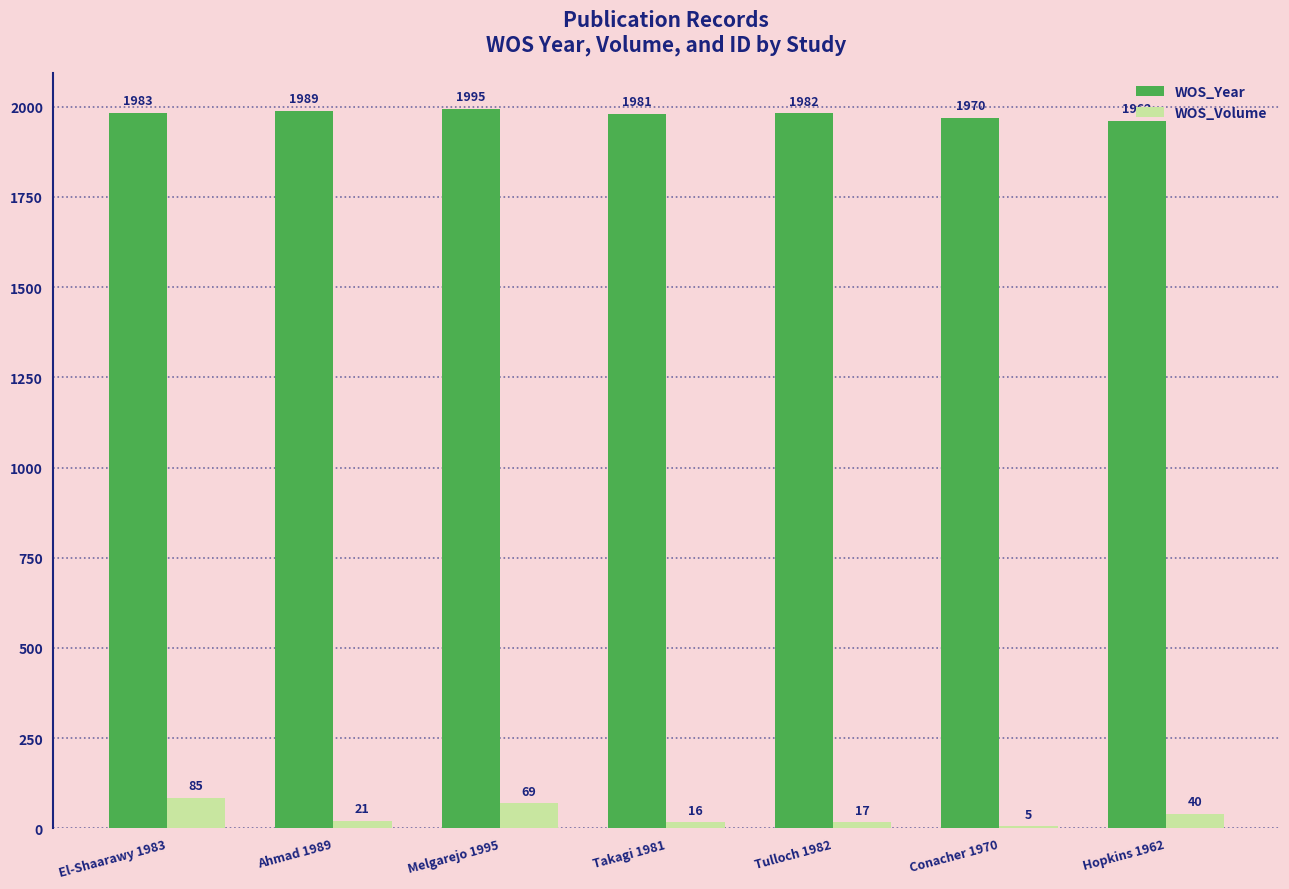

Between El-Shaarawy 1983 and Ahmad 1989, which series saw the biggest shift?

WOS_Volume